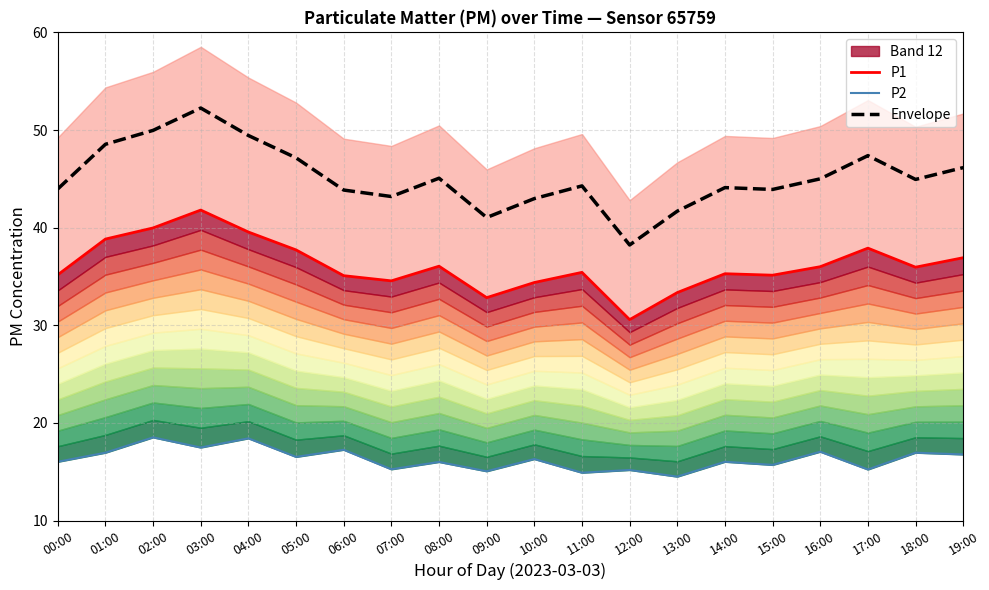

True or false: P2 and Envelope intersect in this chart.

False